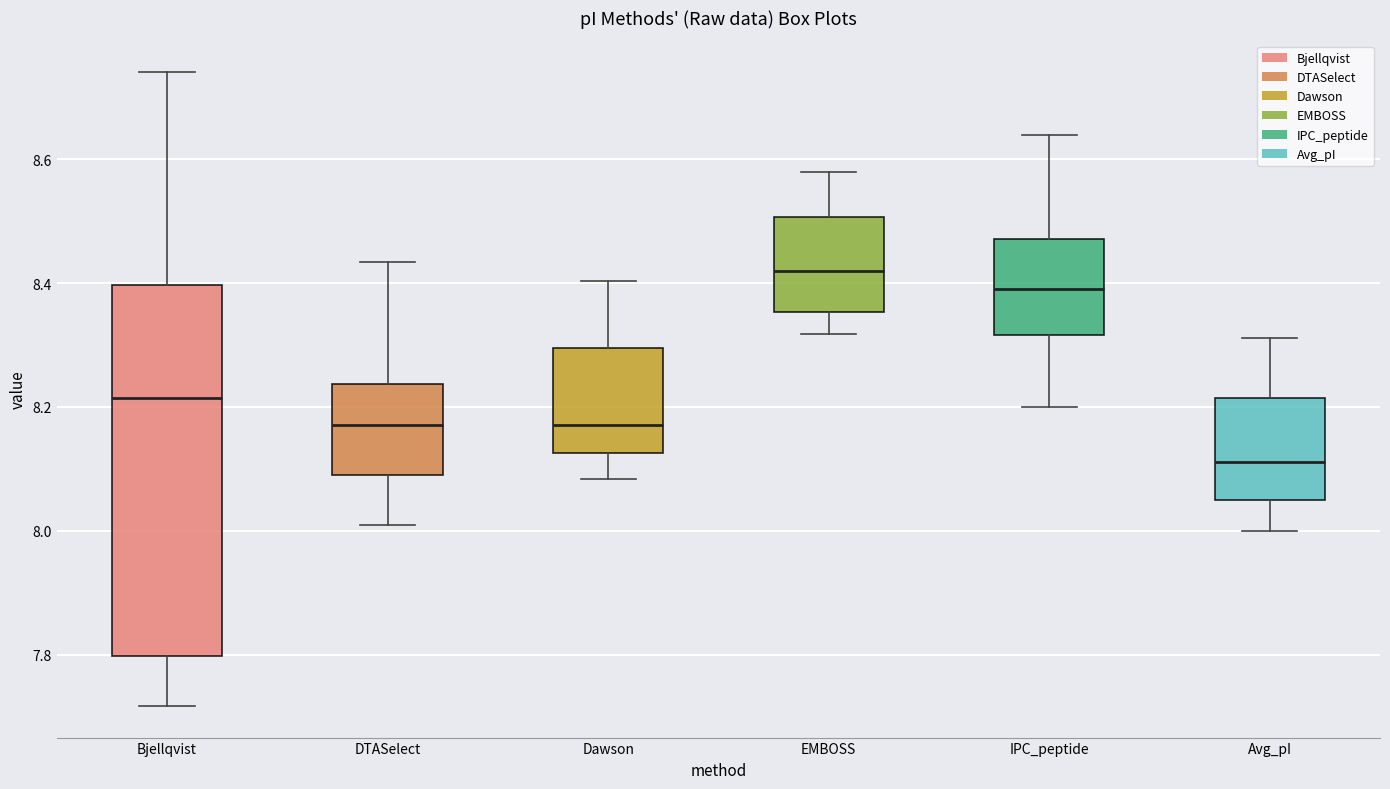

Where is the upper edge of the box for DTASelect on the y-axis? The values are not printed on the chart, so give them approximately, as read against the axis.

8.24